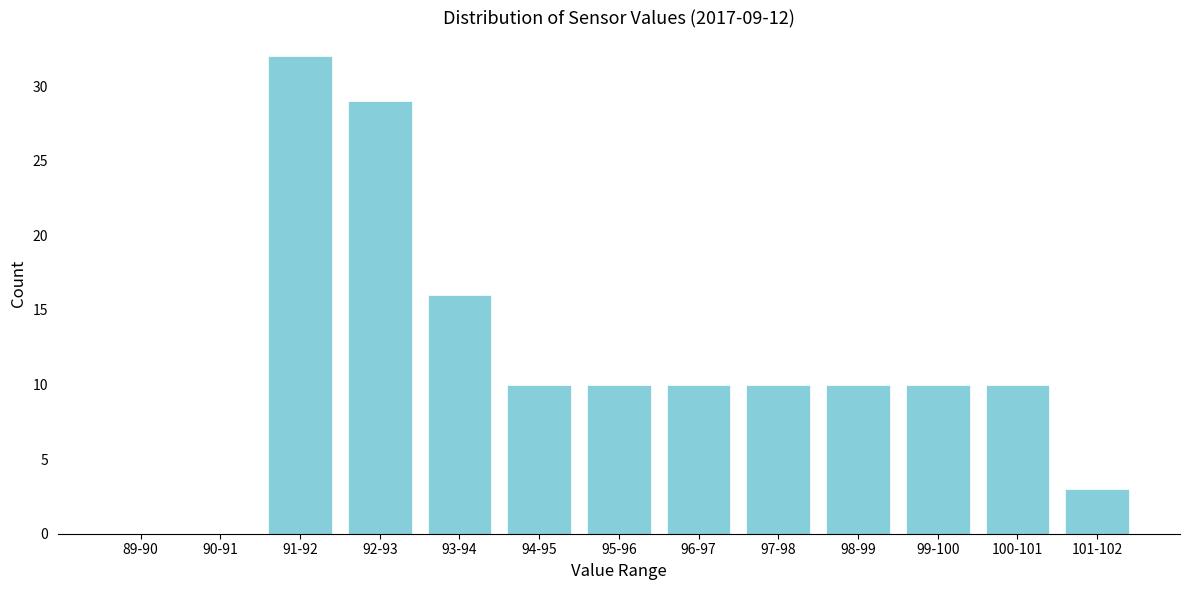

Reading left to right, extract all data points from this chart.

89-90=0	90-91=0	91-92=32	92-93=29	93-94=16	94-95=10	95-96=10	96-97=10	97-98=10	98-99=10	99-100=10	100-101=10	101-102=3